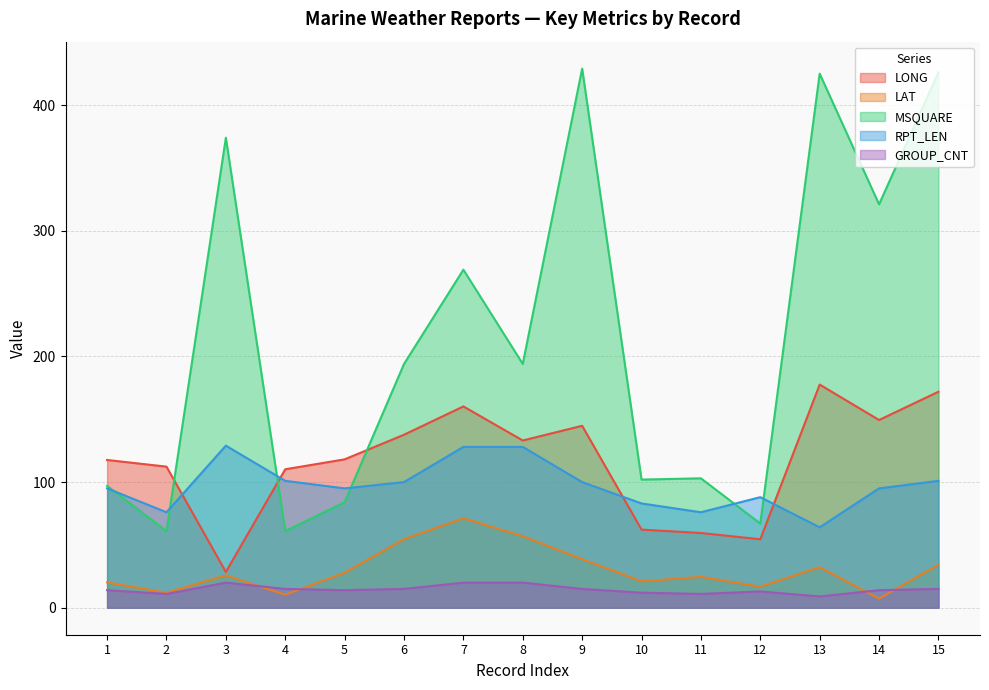

Reading right to left, extract all data points from this chart.

LONG: 15=171.9	14=149.4	13=177.6	12=54.5	11=59.5	10=62.2	9=144.8	8=133.1	7=160.2	6=137.7	5=118.1	4=110.2	3=28.5	2=112.3	1=117.6
LAT: 15=34.3	14=7.3	13=32.3	12=16.8	11=24.6	10=21.0	9=38.7	8=57.0	7=71.2	6=54.6	5=27.9	4=10.4	3=25.8	2=12.0	1=20.2
MSQUARE: 15=426.0	14=321.0	13=425.0	12=67.0	11=103.0	10=102.0	9=429.0	8=194.0	7=269.0	6=194.0	5=84.0	4=61.0	3=374.0	2=61.0	1=97.0
RPT_LEN: 15=101.0	14=95.0	13=64.0	12=88.0	11=76.0	10=83.0	9=100.0	8=128.0	7=128.0	6=100.0	5=95.0	4=101.0	3=129.0	2=76.0	1=95.0
GROUP_CNT: 15=15.0	14=14.0	13=9.0	12=13.0	11=11.0	10=12.0	9=15.0	8=20.0	7=20.0	6=15.0	5=14.0	4=15.0	3=20.0	2=11.0	1=14.0